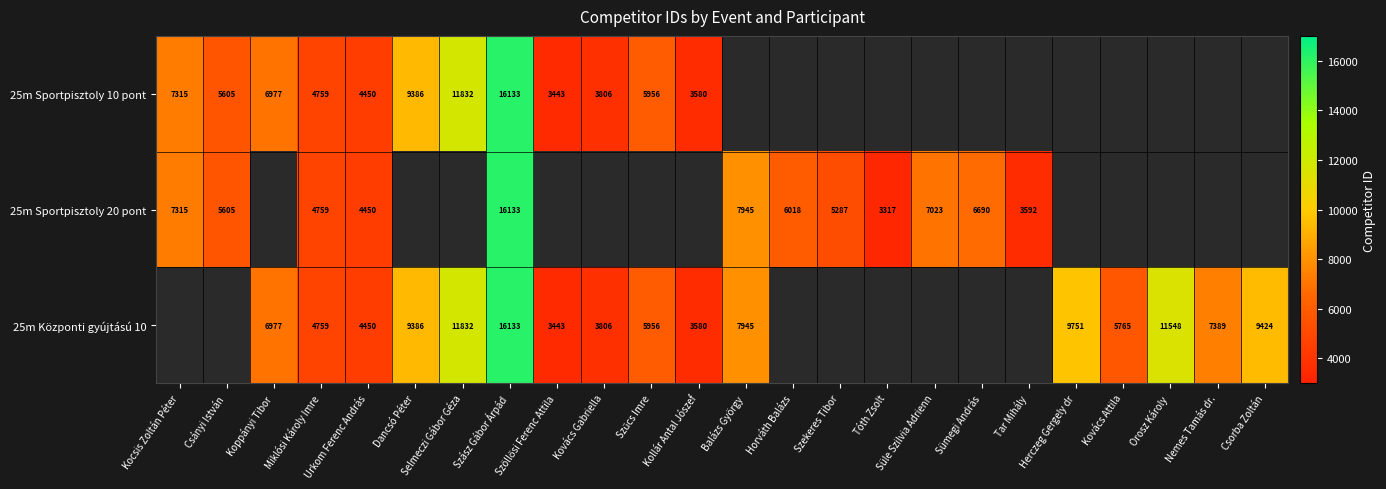

The value of 25m Központi gyújtású 10 at Dancsó Péter is 4600. True or false?

False